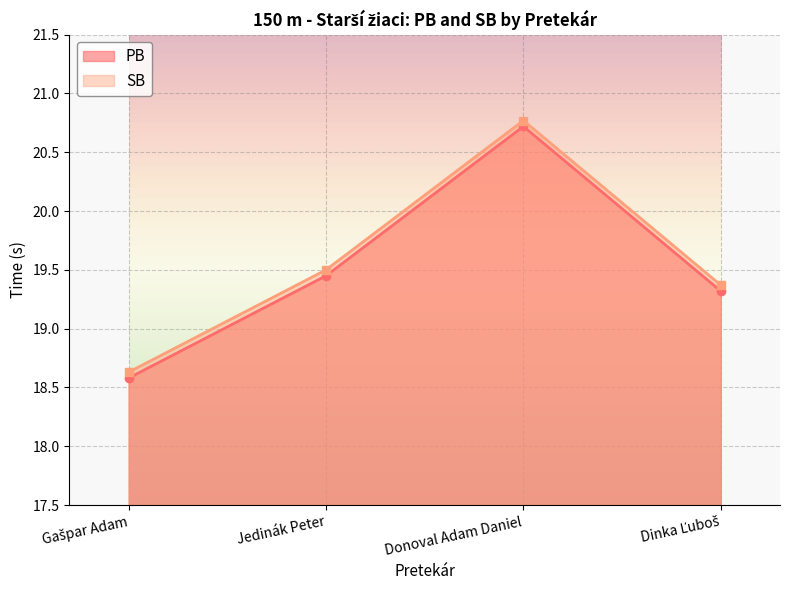

What is the approximate value of PB at Gašpar Adam?

18.6